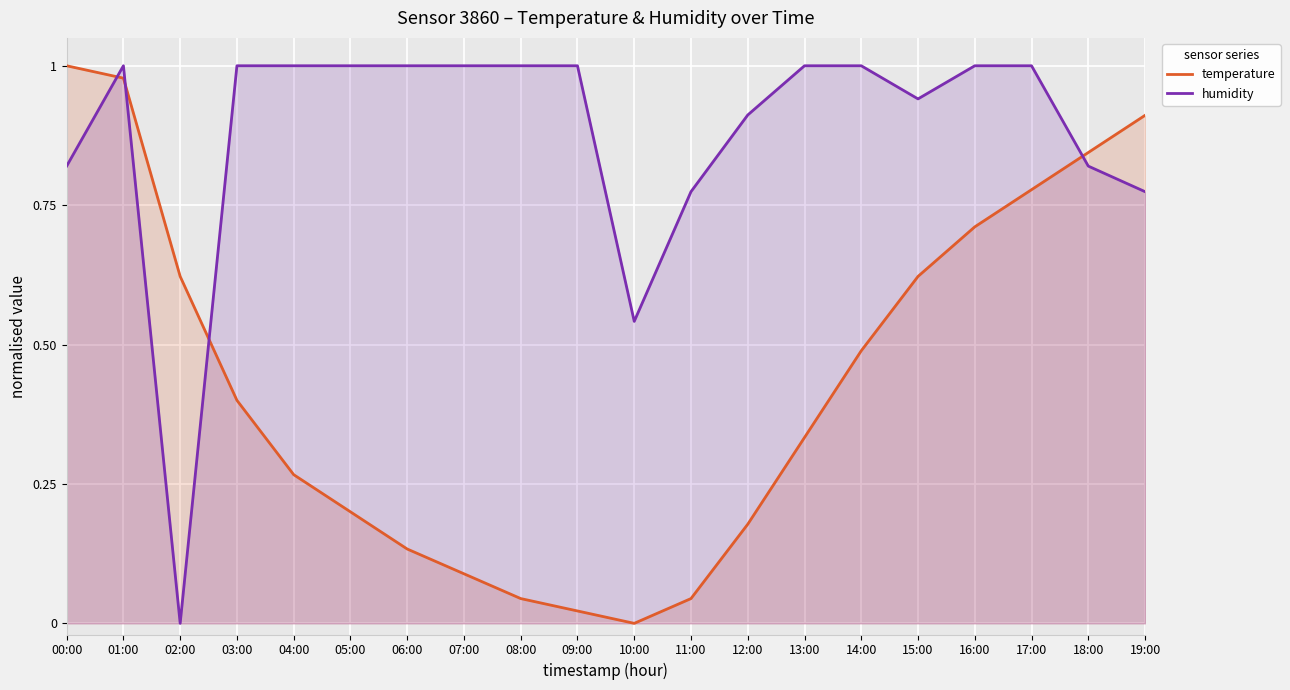

What are all the series names shown in the legend?

temperature, humidity